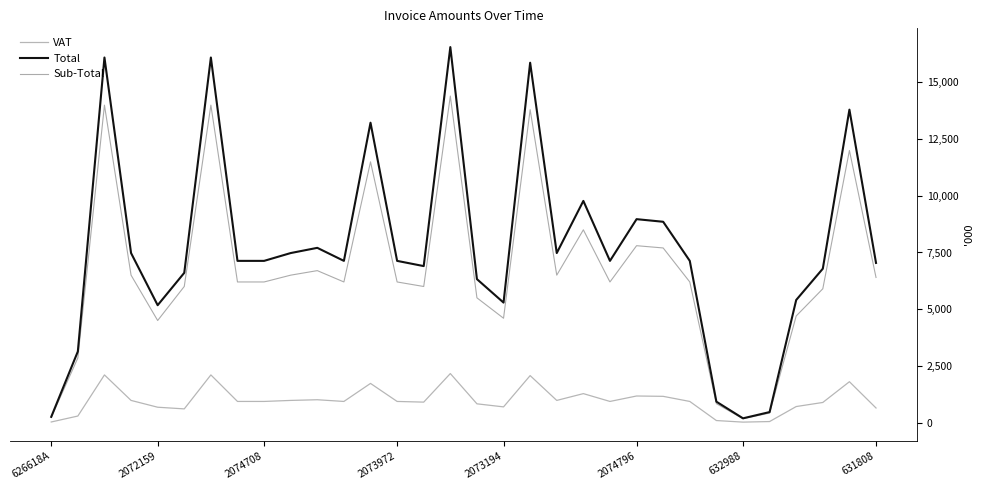

Which has a higher value, 17 or 20?

20